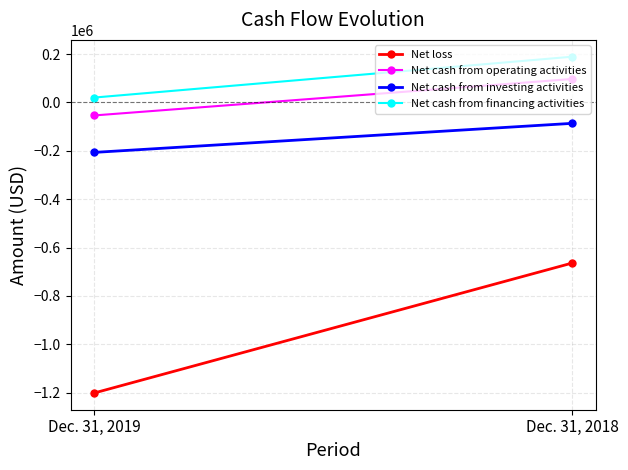

What are all the series names shown in the legend?

Net loss, Net cash from operating activities, Net cash from investing activities, Net cash from financing activities